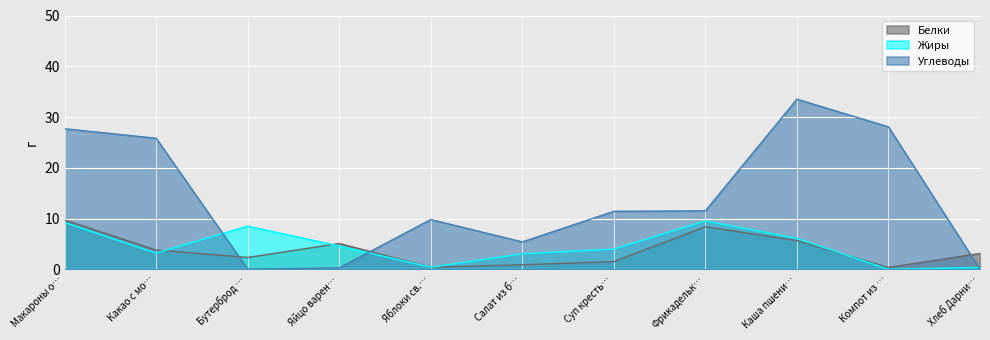

Does the chart display data point markers on the line(s)?

No